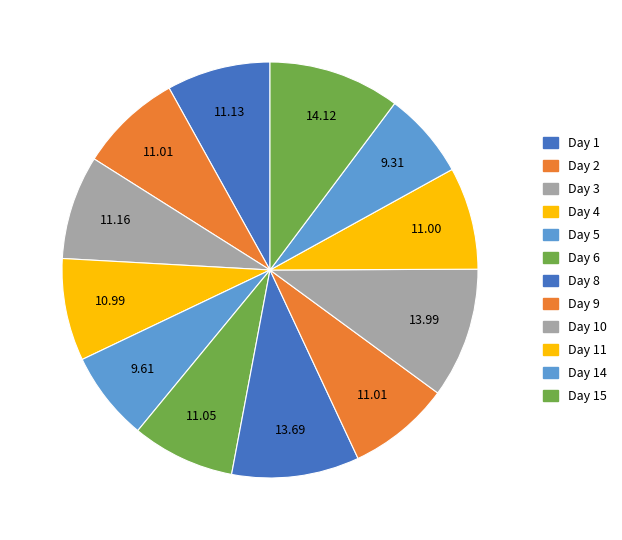

Rank the categories by value from lowest to highest.

Day 14, Day 5, Day 4, Day 11, Day 2, Day 9, Day 6, Day 1, Day 3, Day 8, Day 10, Day 15